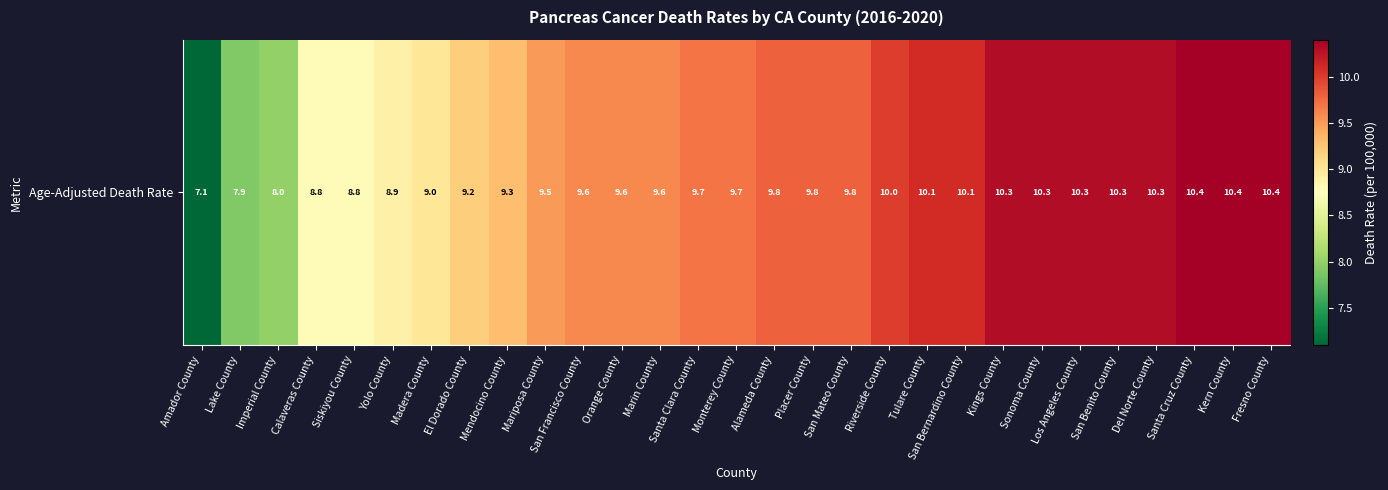

What is the ratio of the value at San Mateo County to the value at Sonoma County?

1.0